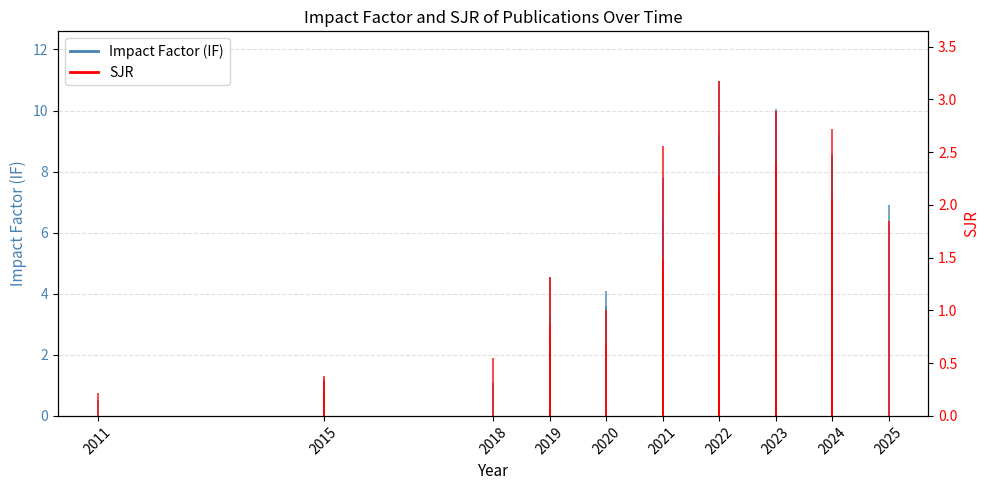

Which has a higher value, 2021 or 2019?

2021